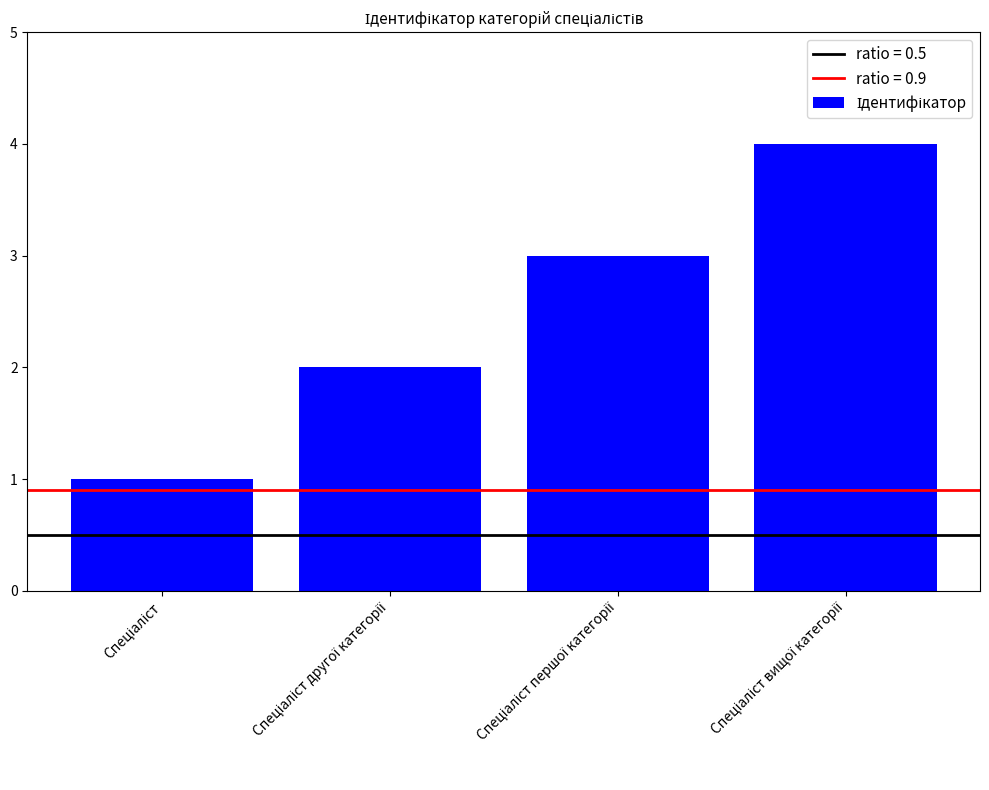

What is the sum of all values?

10